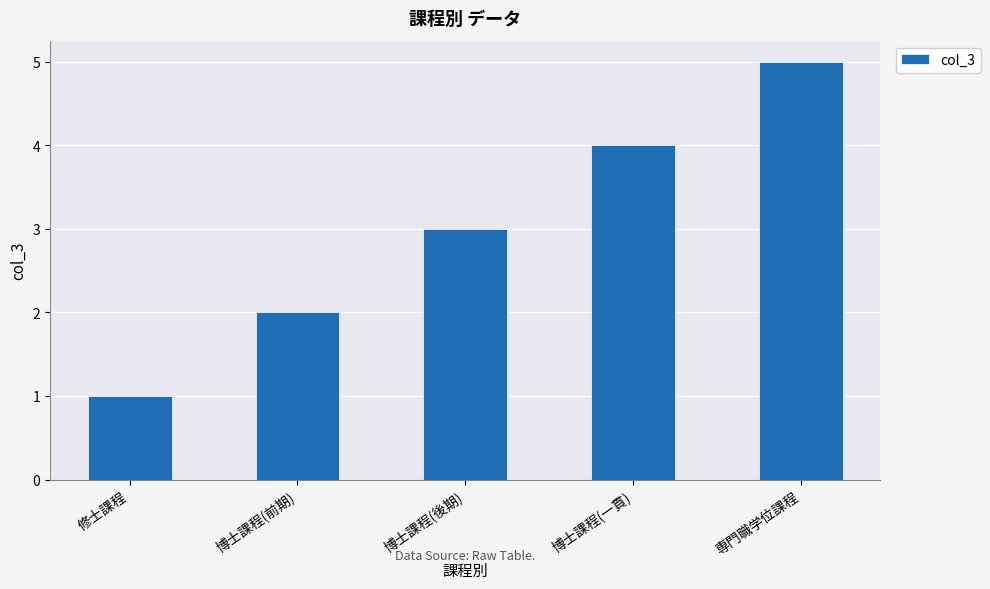

Are the bars horizontal?

No